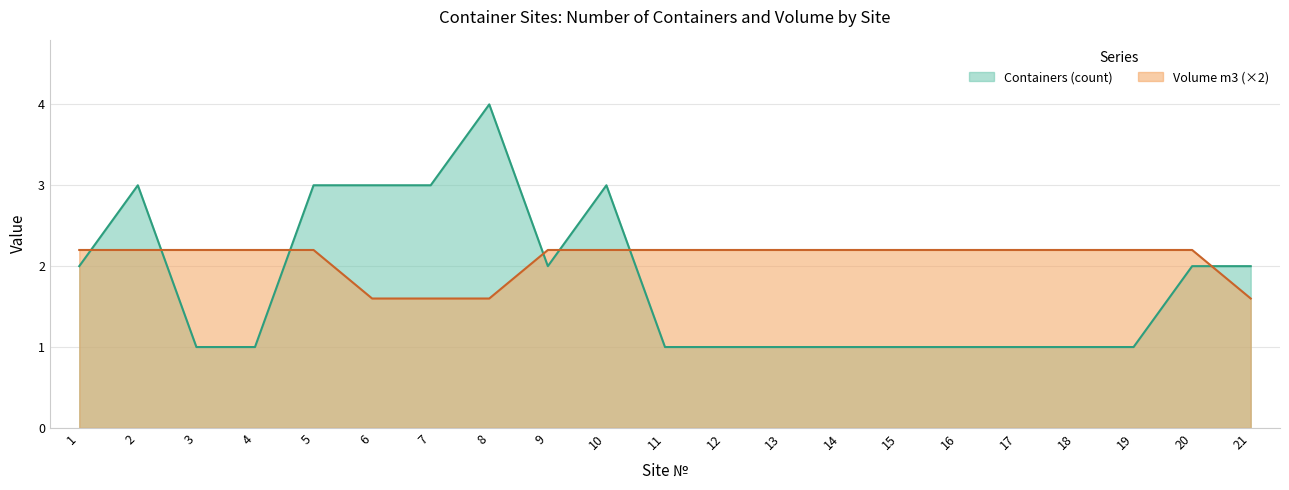

How many lines are shown in the chart?

2